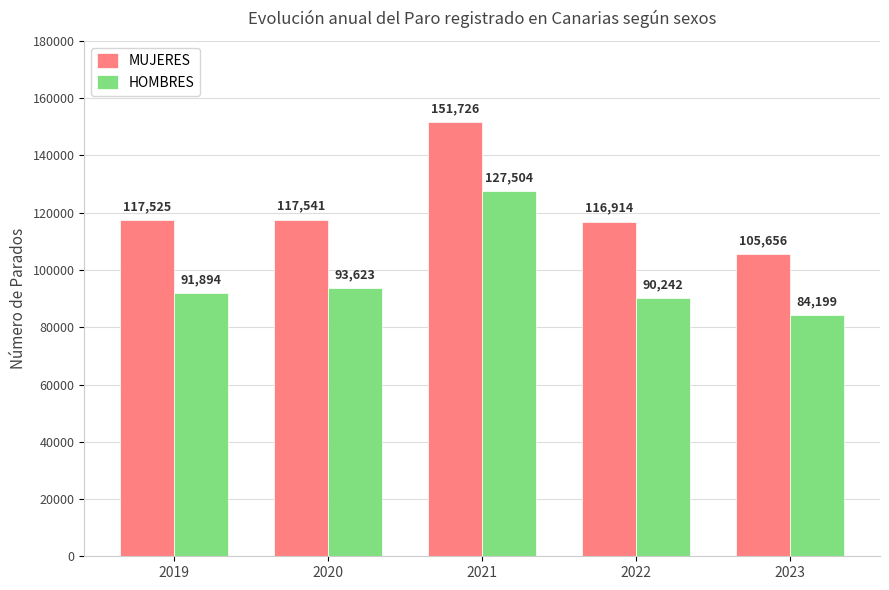

Which series has the widest spread of values?

MUJERES